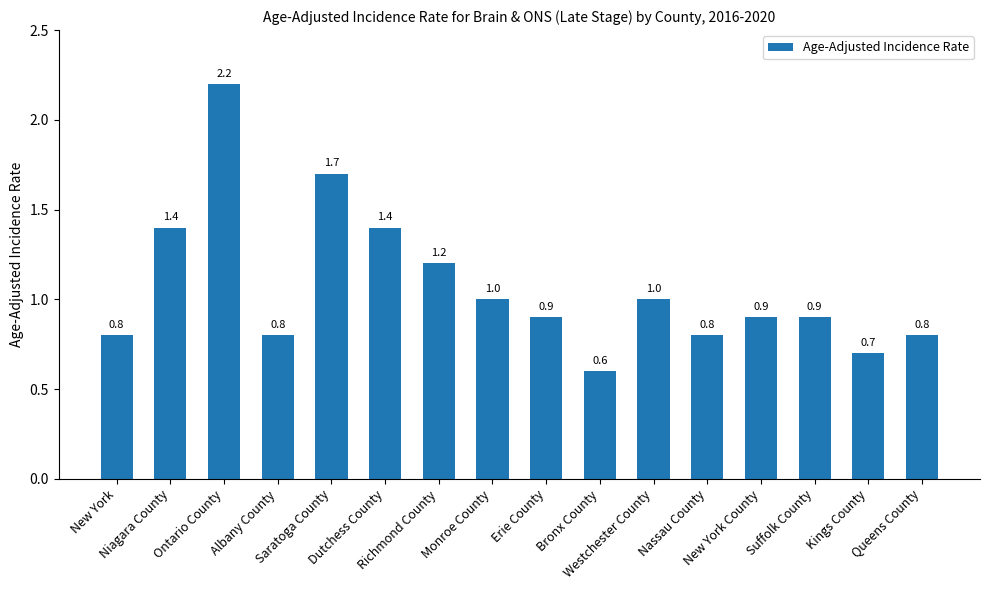

What is the sum of all values?

17.1